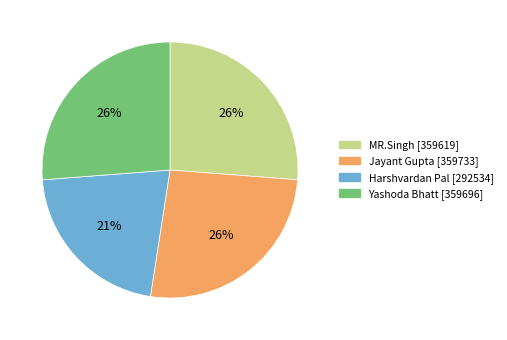

The Harshvardan Pal slice represents 29% of the pie. True or false?

False